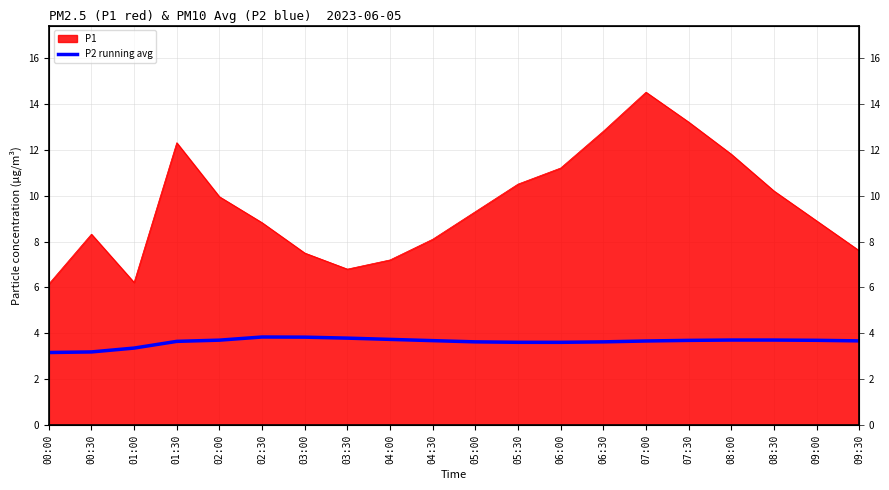

At which label is the value closest to 3?

00:00